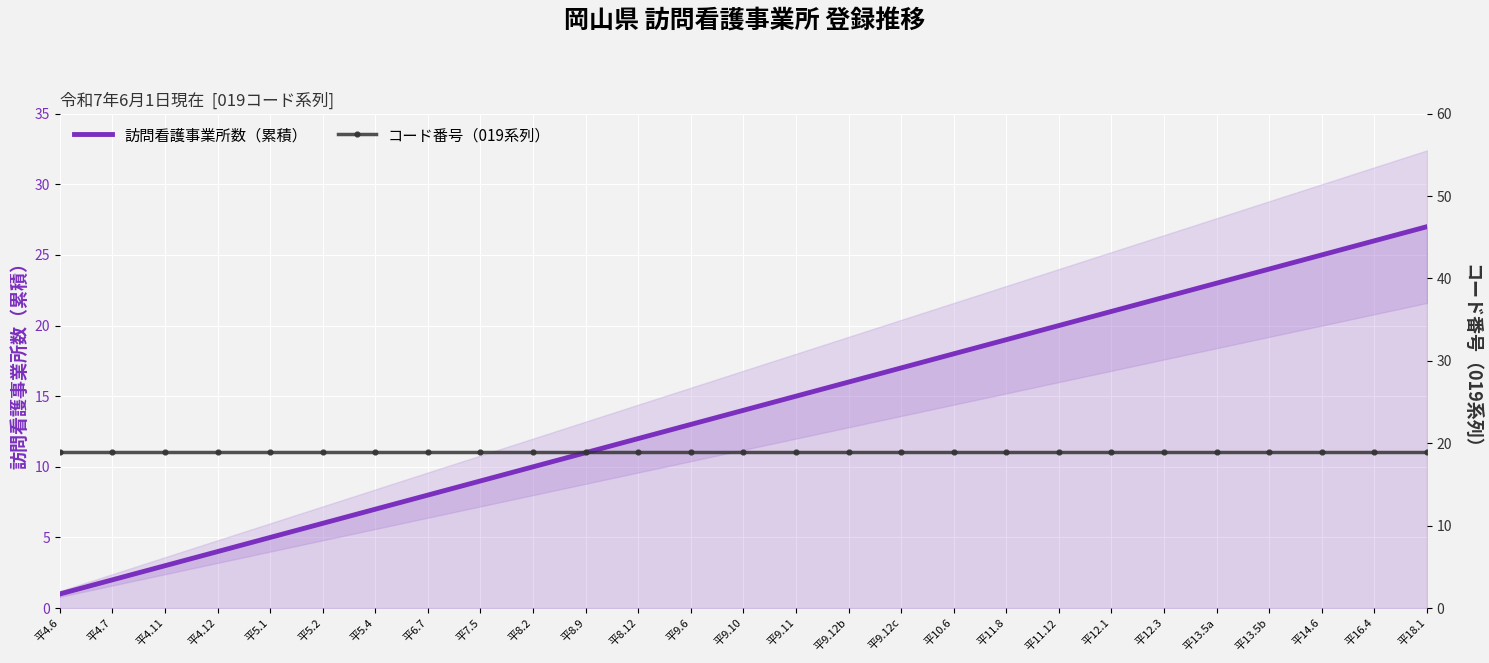

Between 平9.10 and 平16.4, which series saw the biggest shift?

訪問看護事業所数（累積）